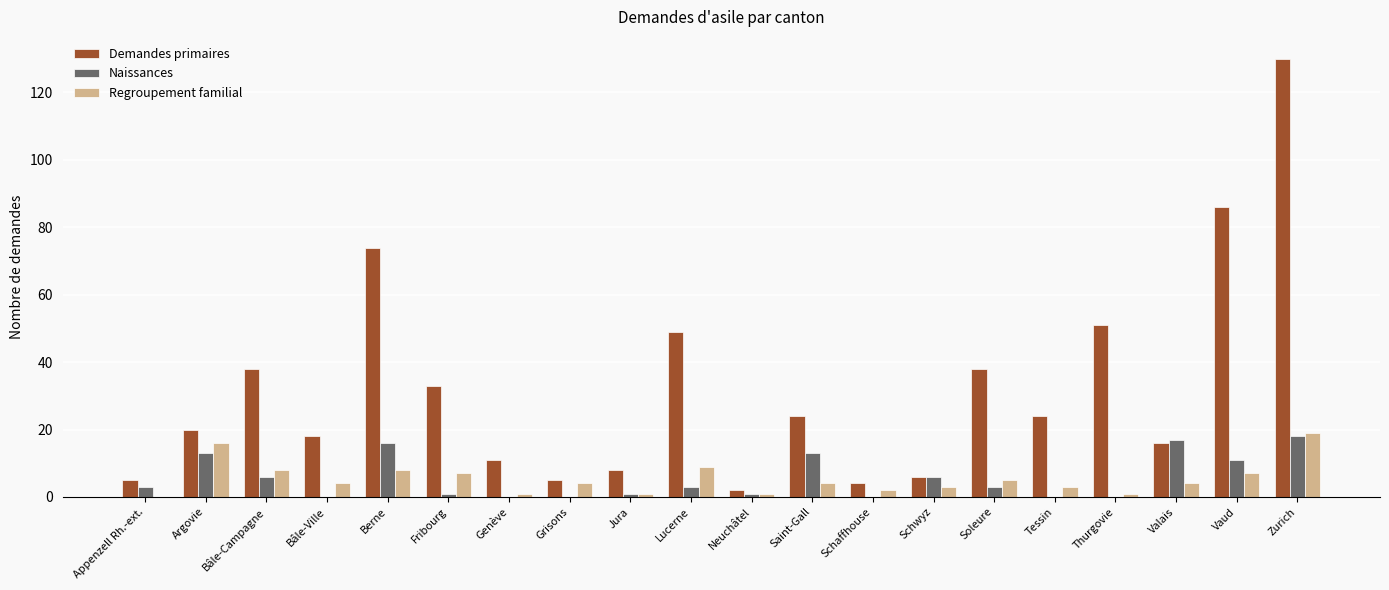

At which category is the sum across all series the highest?

Zurich